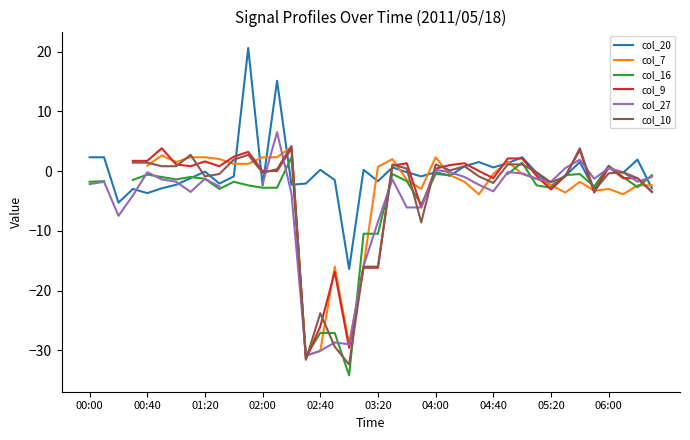

How many lines are shown in the chart?

6